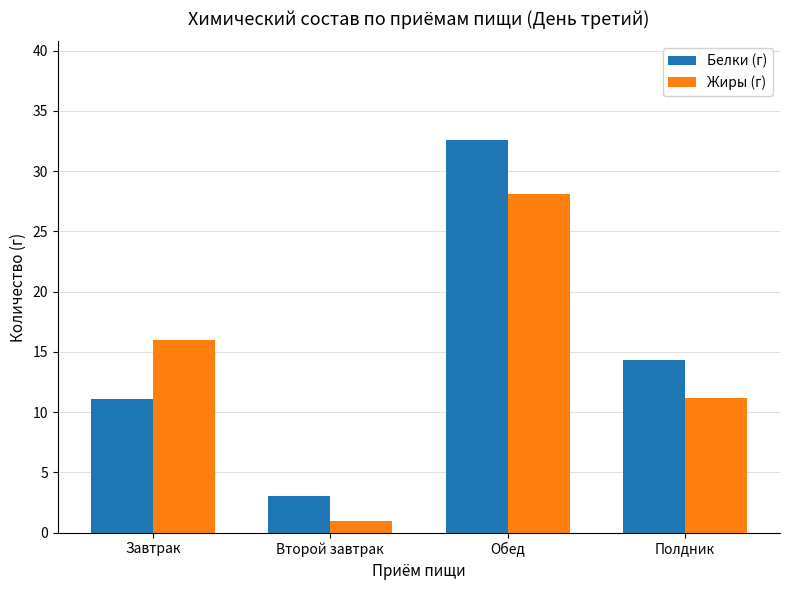

How many groups of bars are there?

4